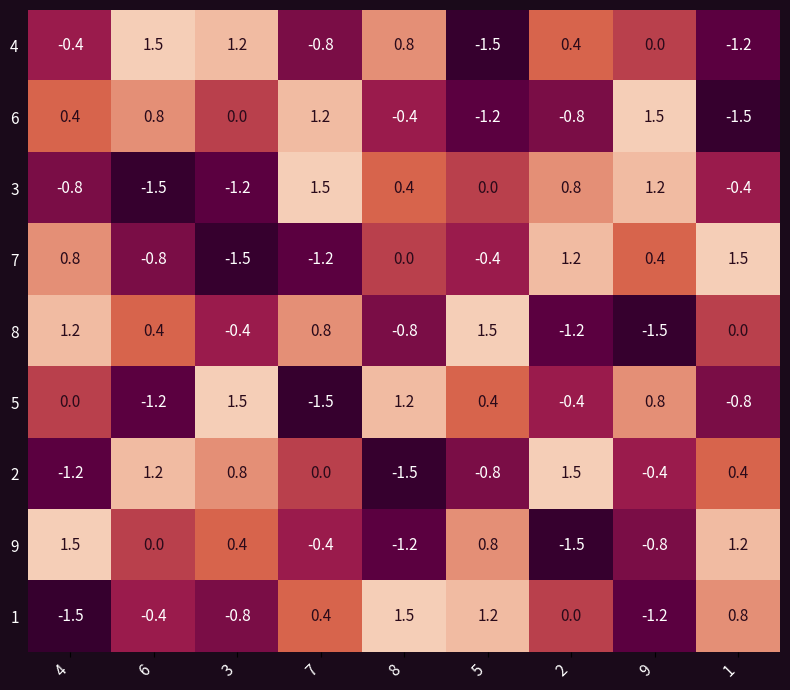

The 3 series shows -1.2 at 3. True or false?

True